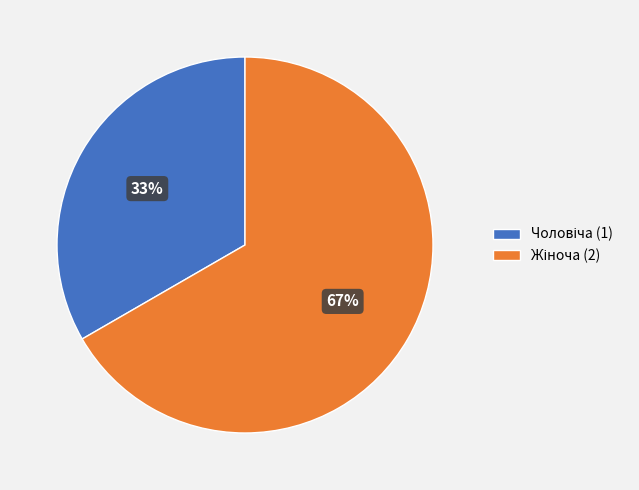

Does any single category account for the majority?

Yes